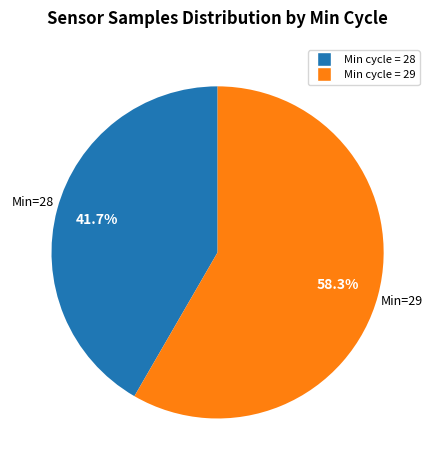

How many slices are in this pie chart?

2